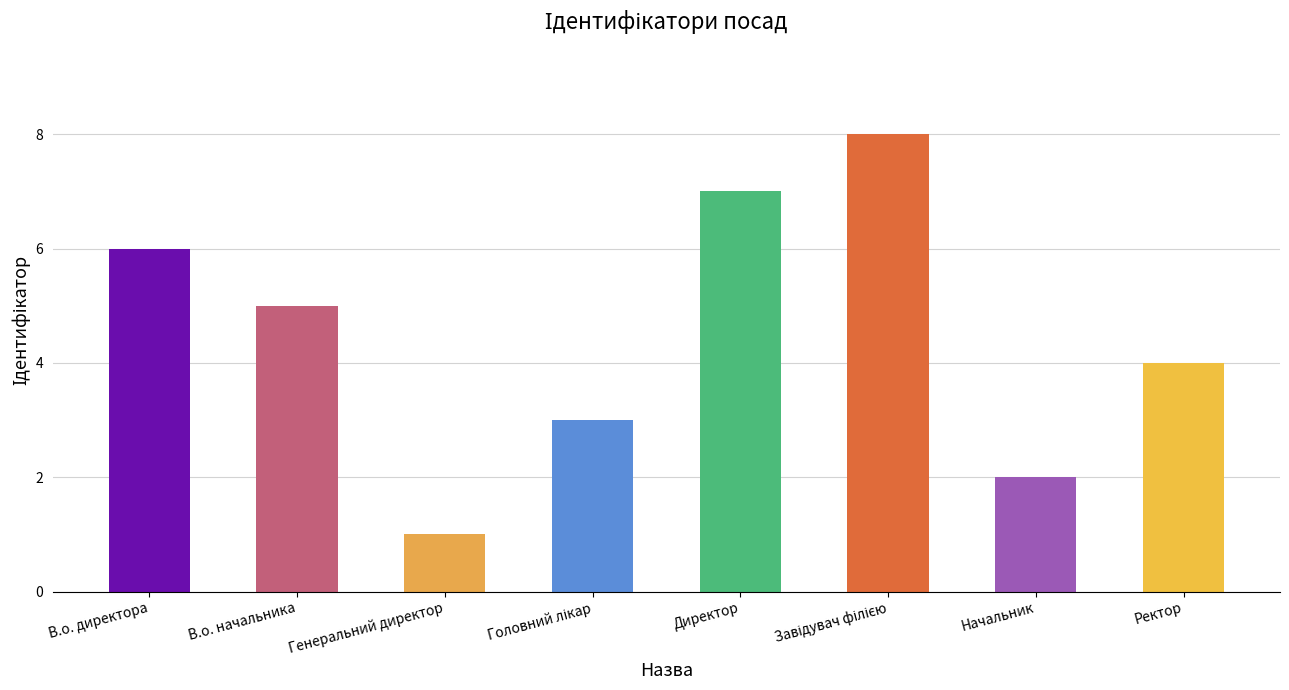

How many series are shown in this chart?

1